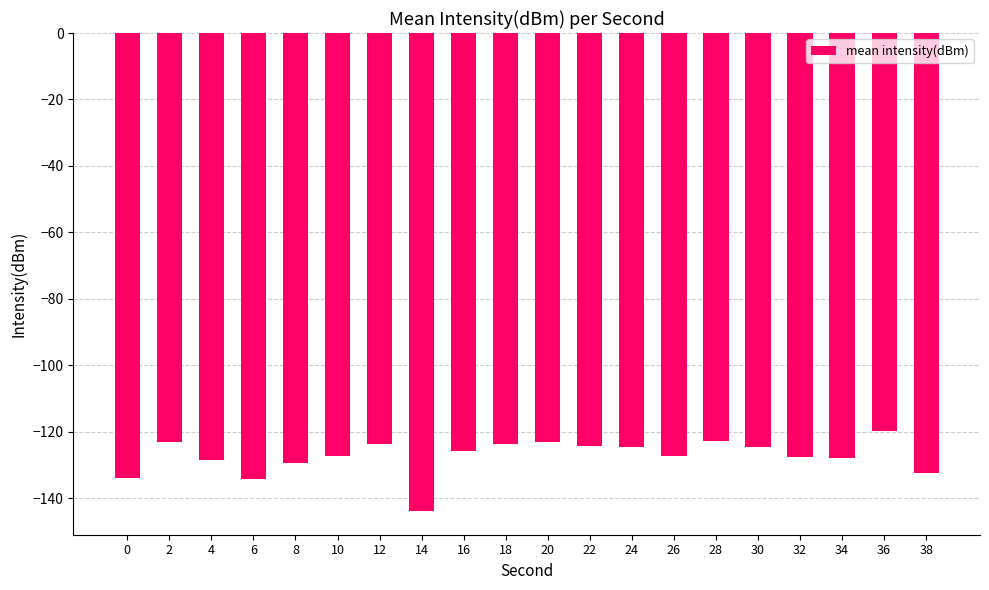

What is the sum of all values?

-2549.4